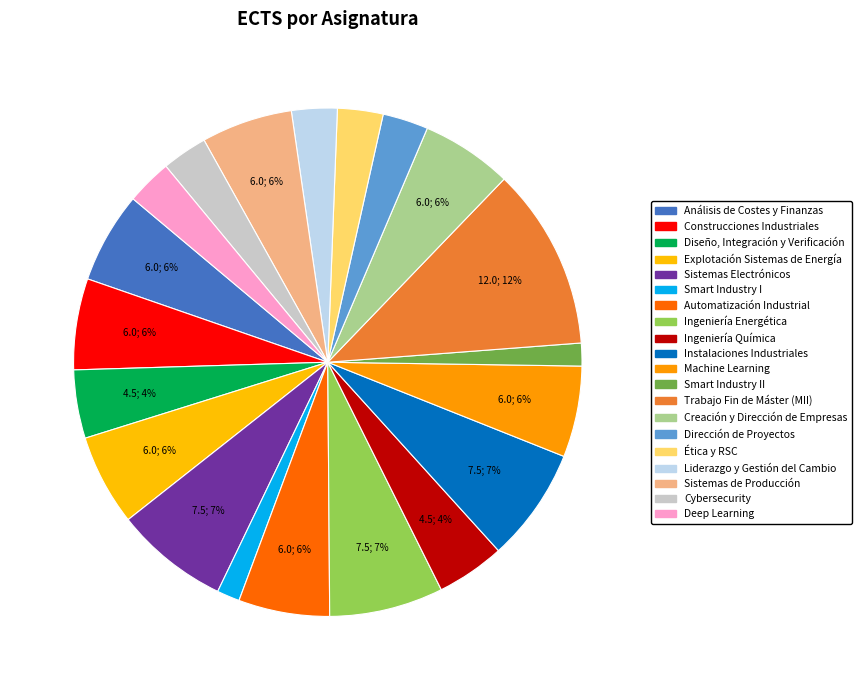

Which slice is the smallest?

Smart Industry I